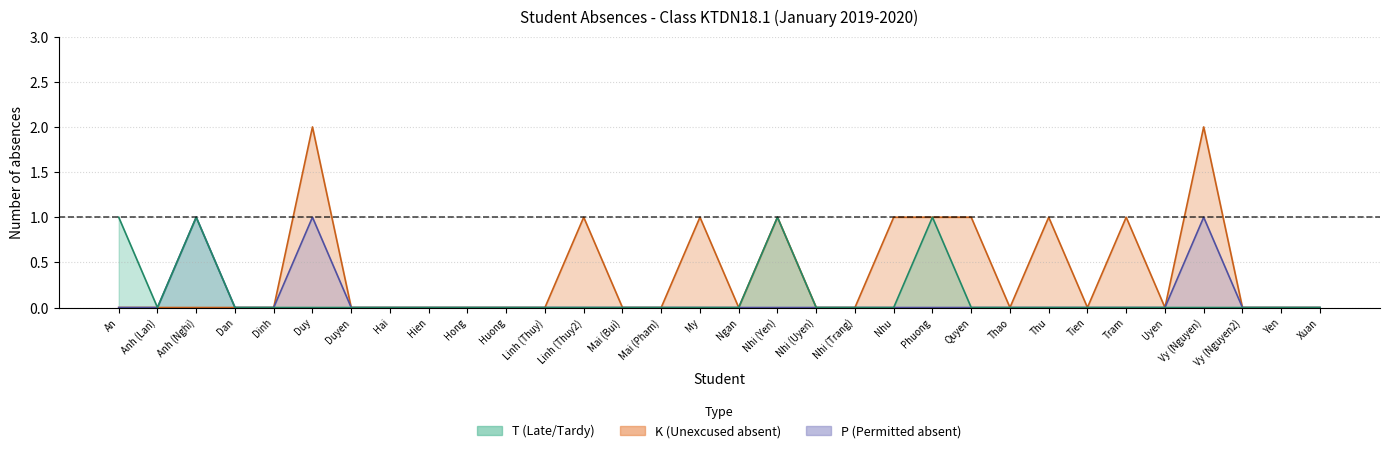

Which series has the largest total across all categories?

K